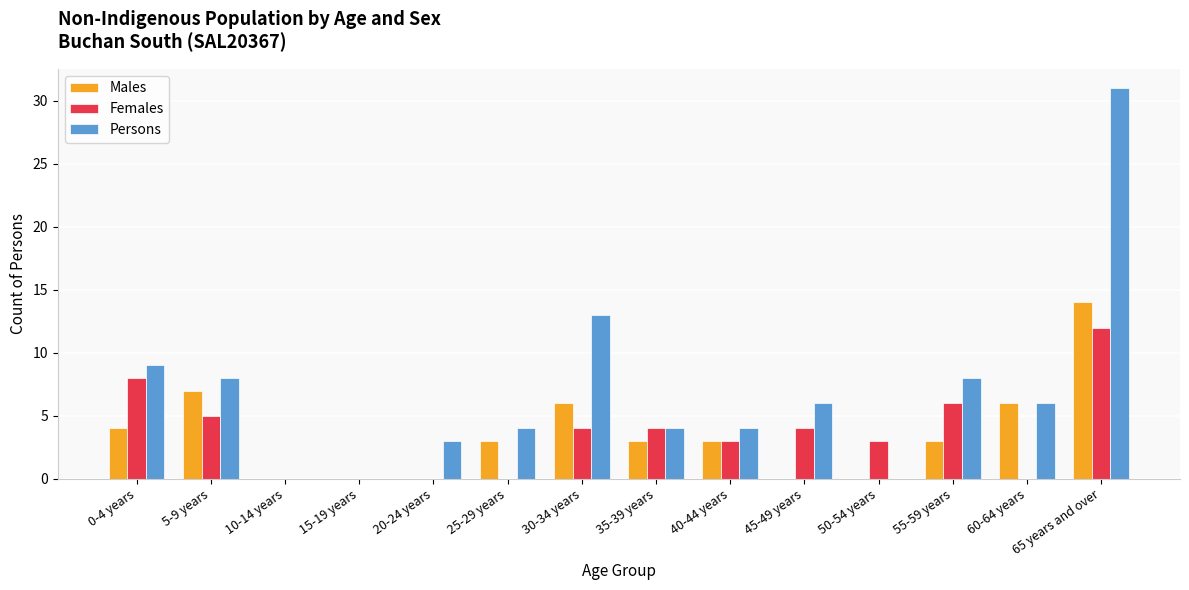

At which category does the chart reach its peak across all series?

65 years and over